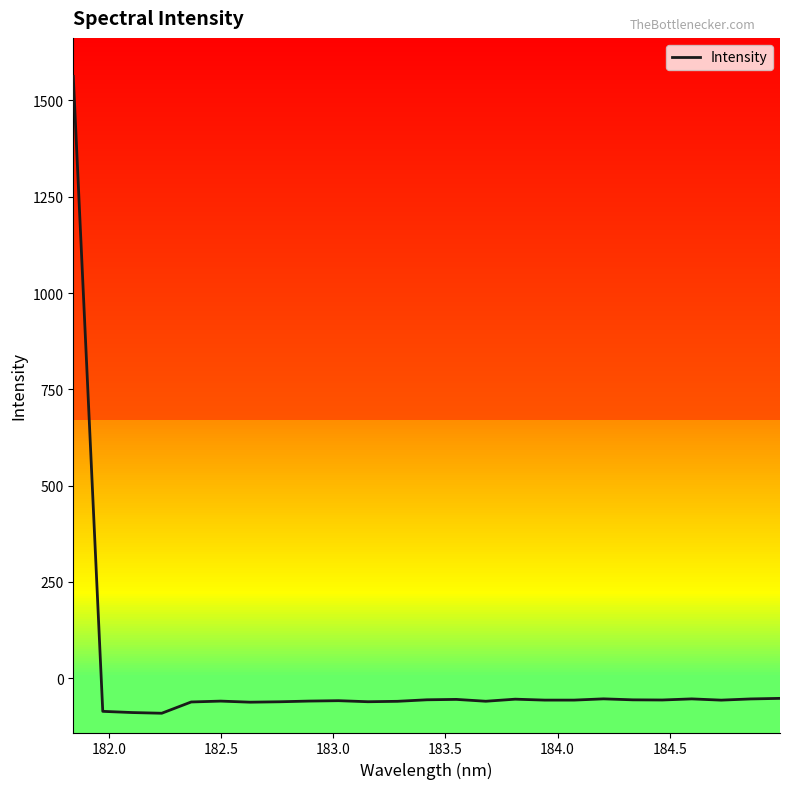

What is the maximum value shown in the chart?

1562.4